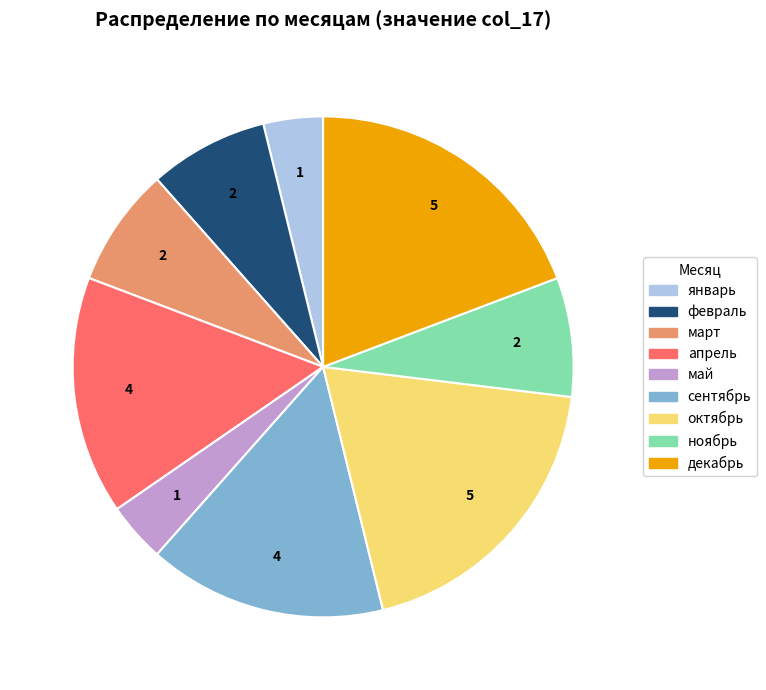

Does any single category account for the majority?

No